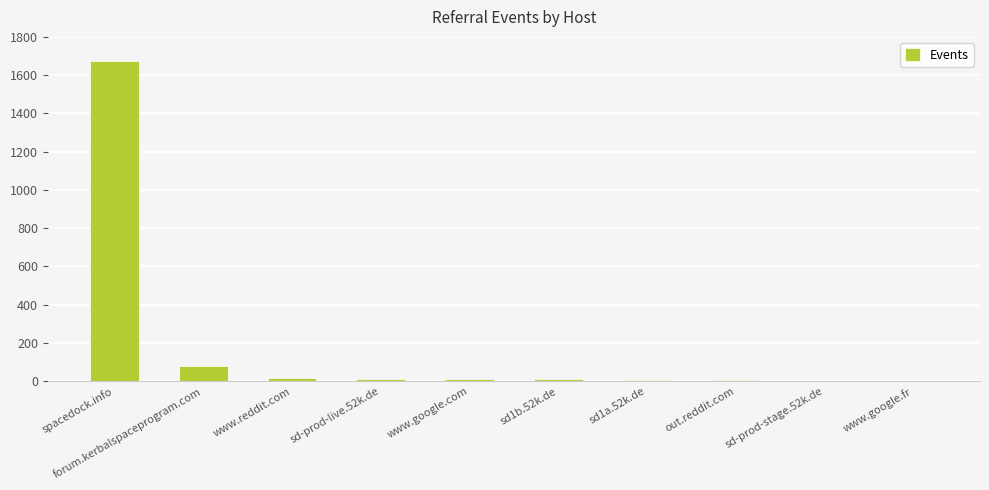

How many categories are shown in the chart?

10